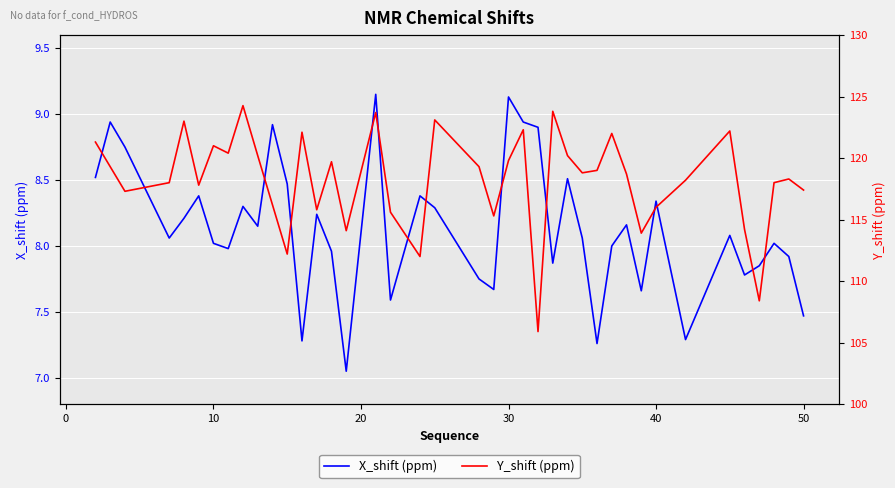

True or false: Y_shift (ppm) and X_shift (ppm) cross at least once.

False